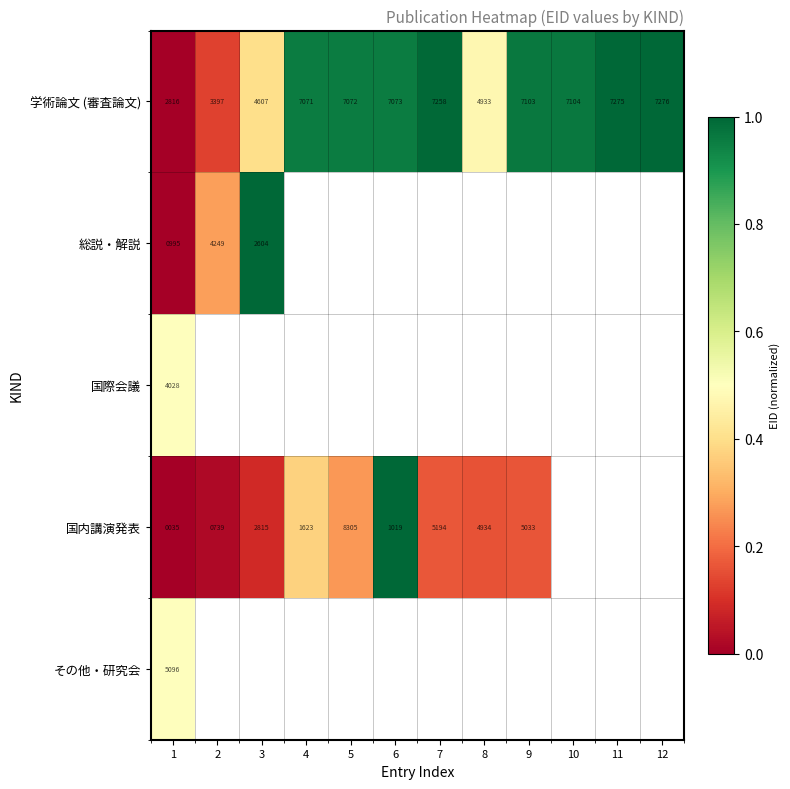

At which label does 学術論文 (審査論文) reach its minimum?

1